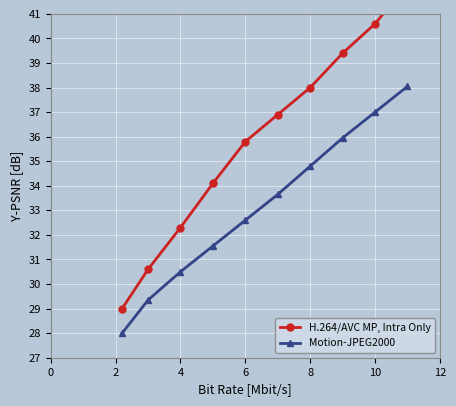

What is the sum of all Motion-JPEG2000 values?

331.4